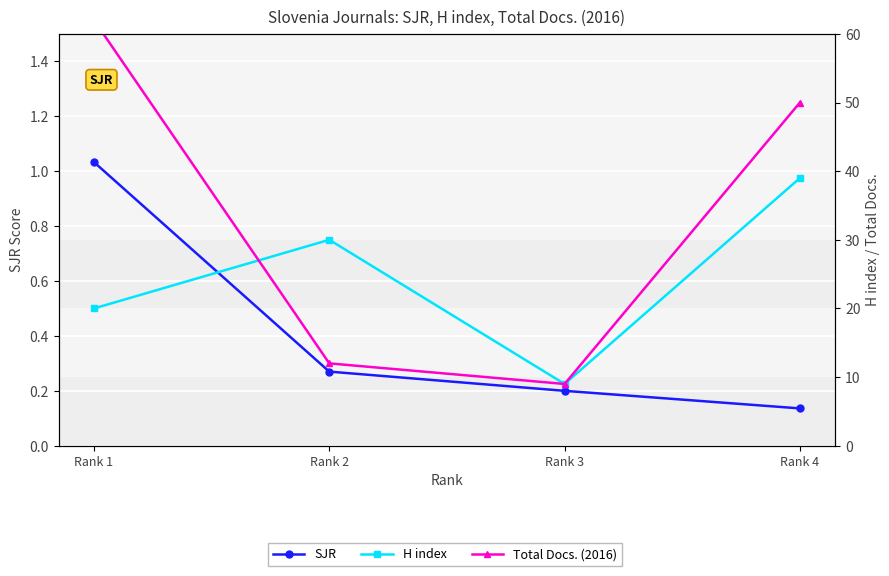

At which label does Total Docs. (2016) reach its peak?

Rank 1